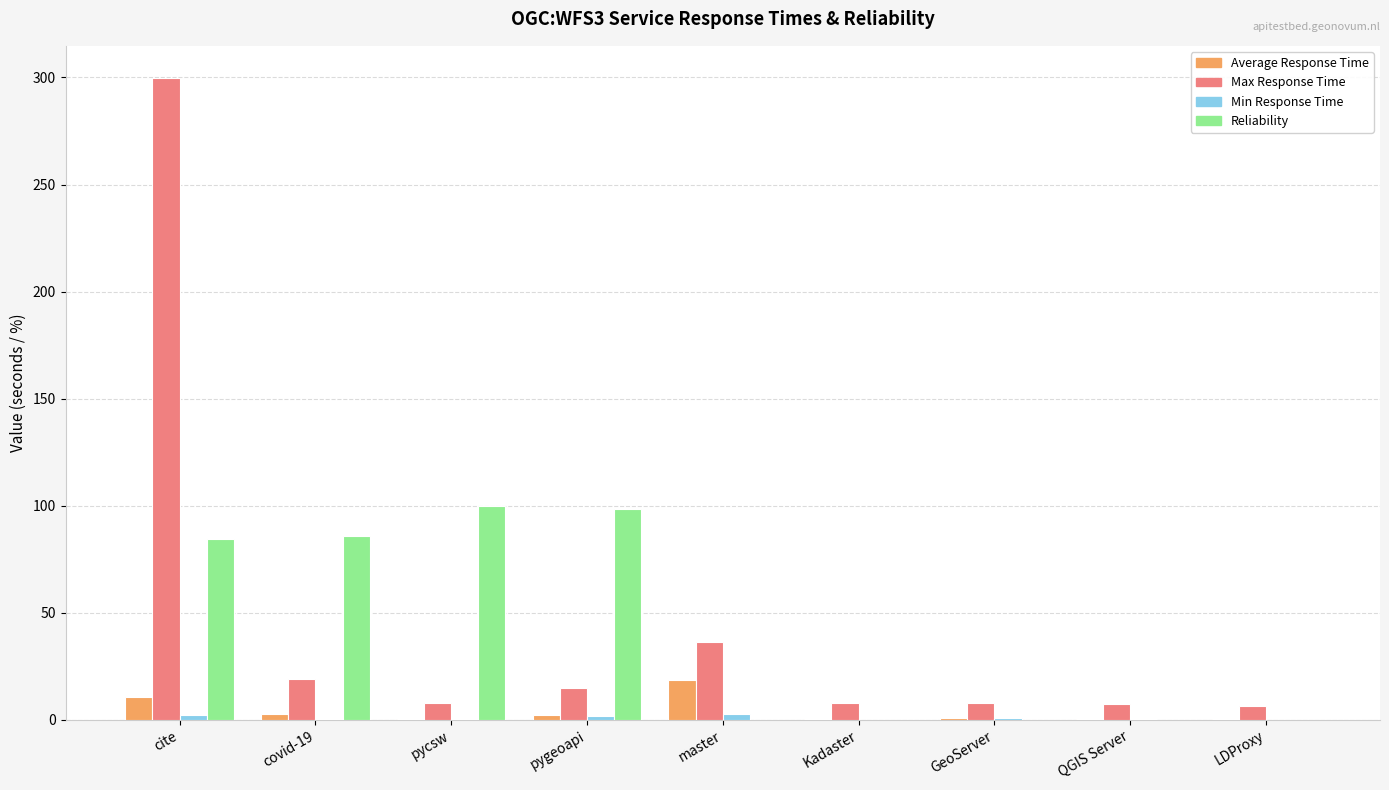

At which category is the sum across all series the highest?

cite